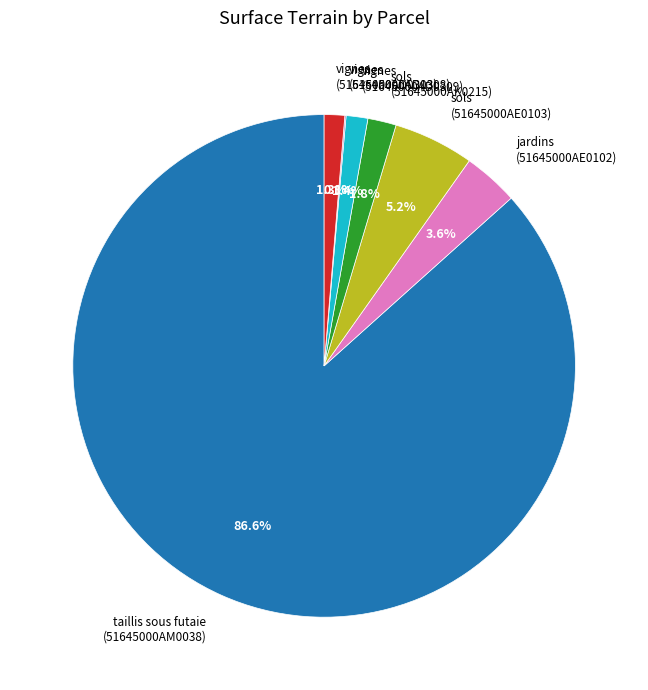

Is sols (51645000AE0103) the majority of the pie?

No